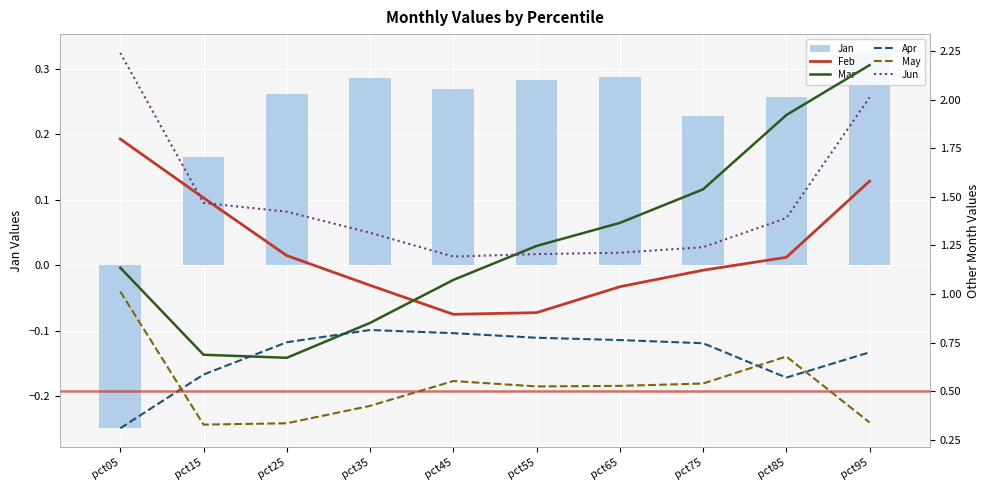

What is the minimum value shown in the chart?

-0.2